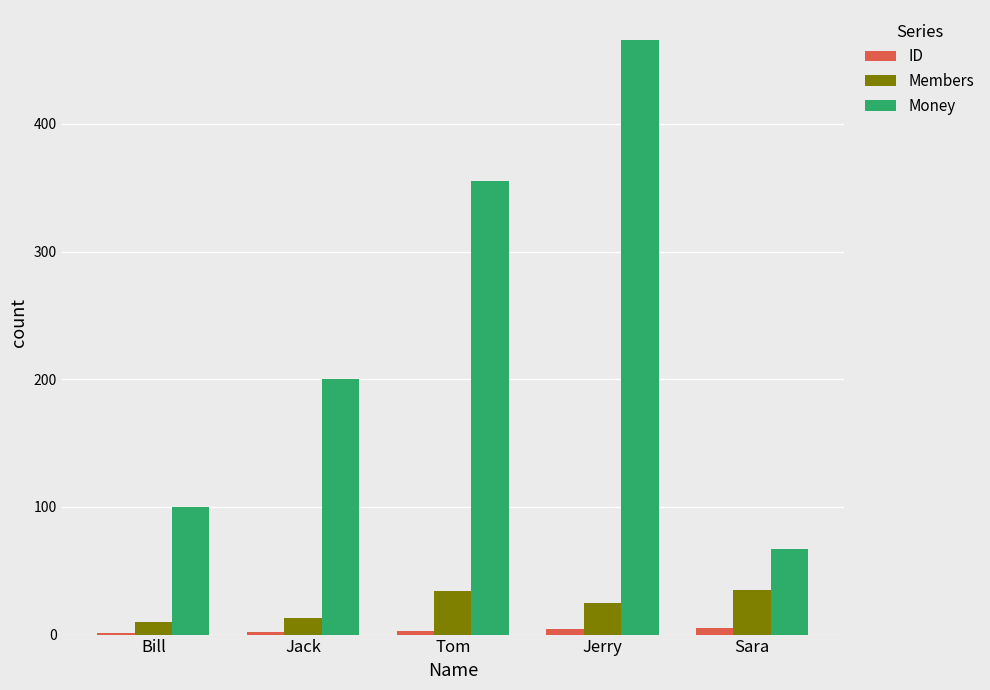

What is the sum of all Money values?

1188